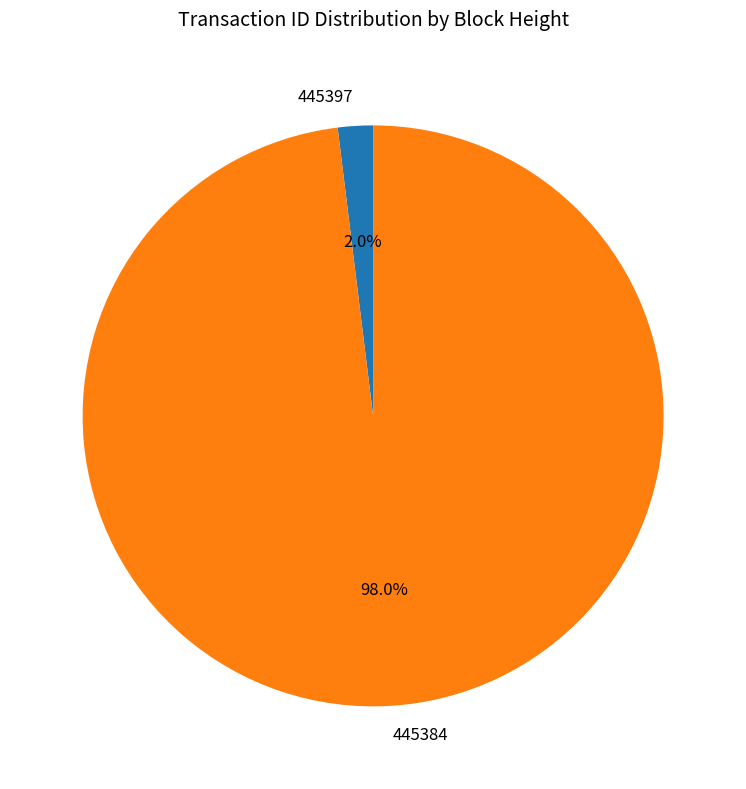

How many slices are in this pie chart?

2